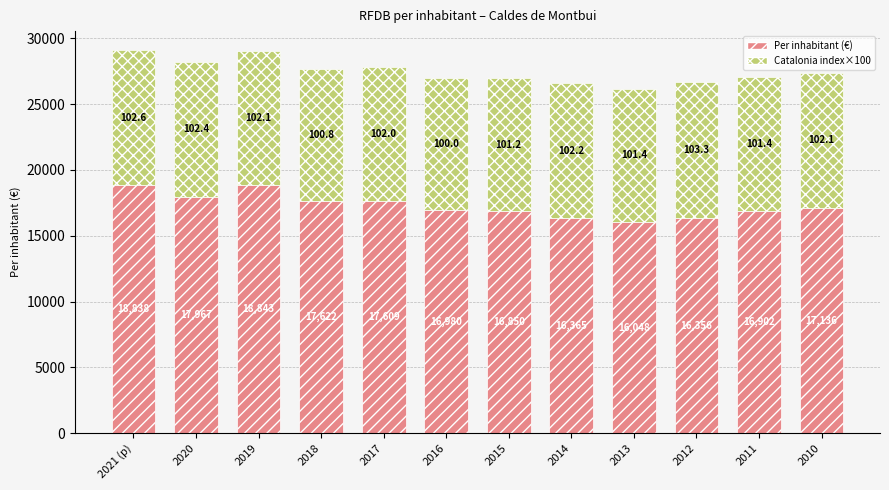

Reading right to left, list the values for the Per inhabitant (€) series.

17136	16902	16356	16048	16365	16850	16980	17609	17622	18843	17967	18838